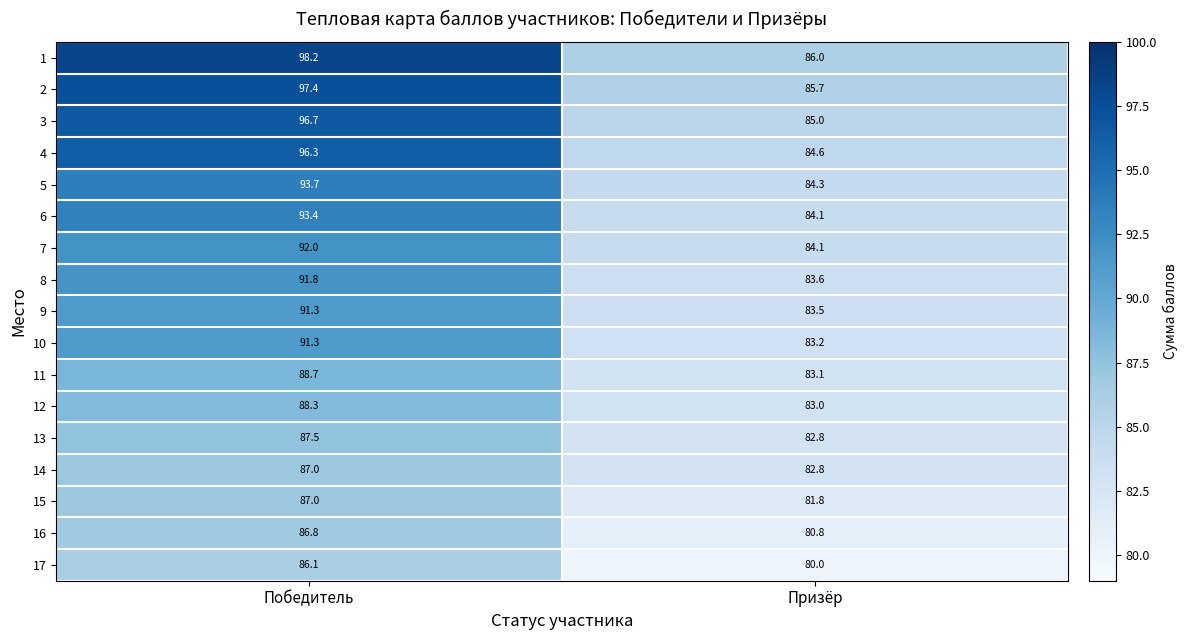

Is it true that 5 equals 141.8 at Призёр?

False